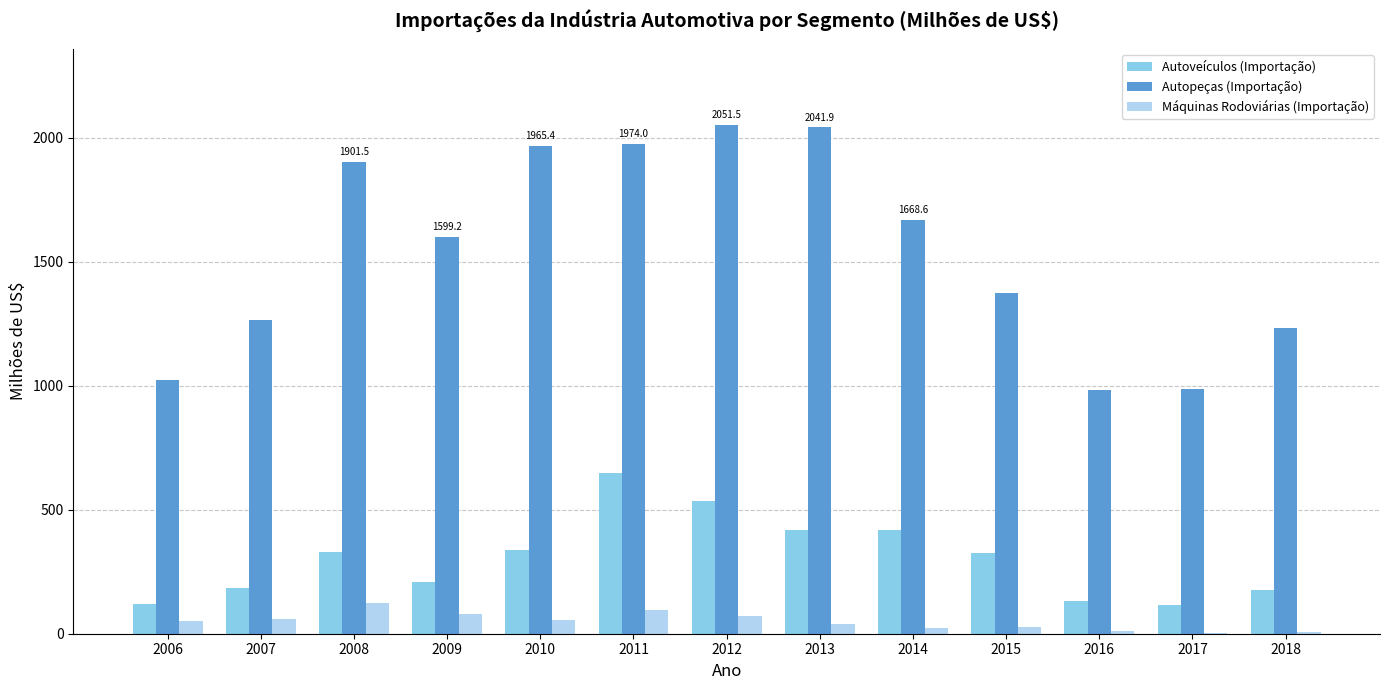

Is it true that Autopeças (Importação) equals 402.3 at 2016?

False